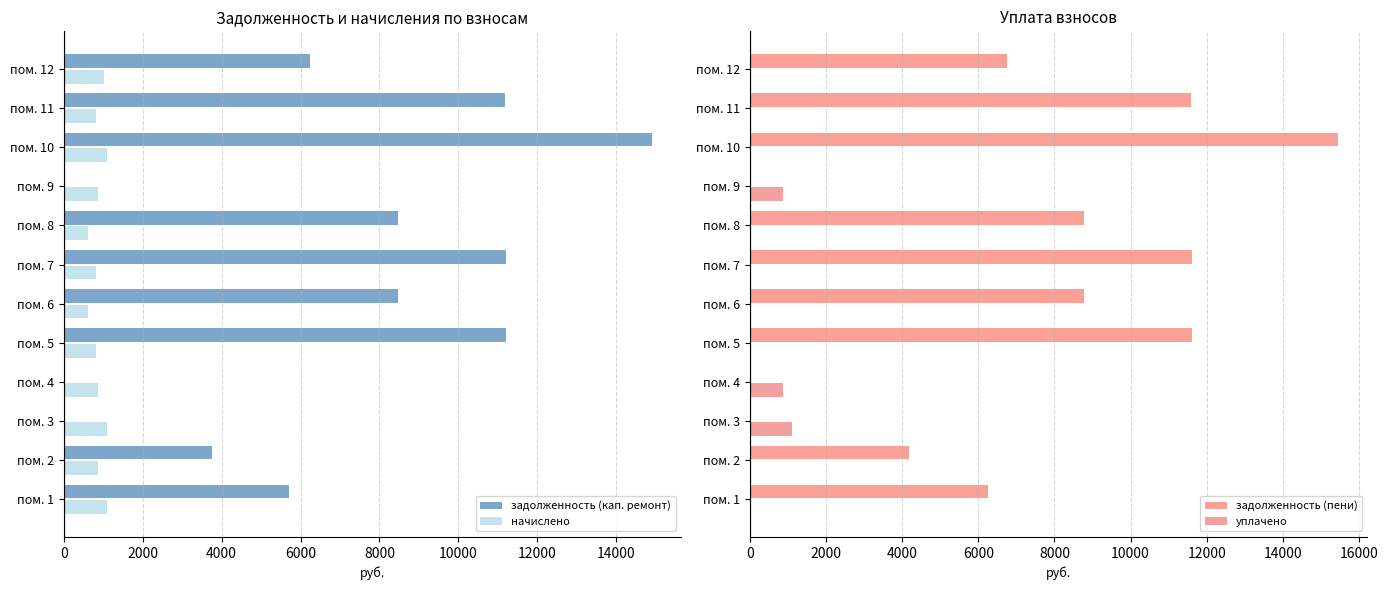

The value of задолженность (кап. ремонт) at пом. 2 is 1375.7. True or false?

False